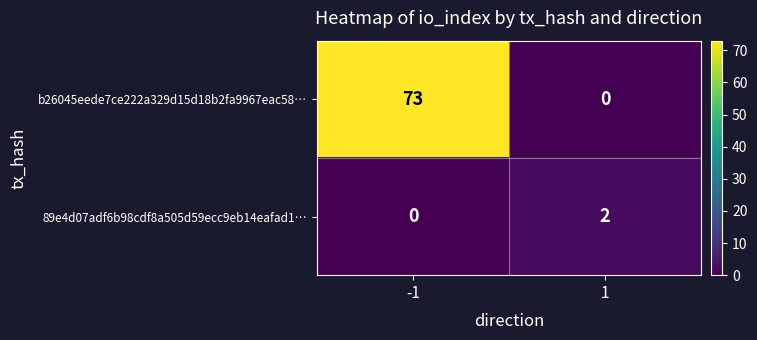

At 1, list the series in order from largest to smallest.

89e4d07adf6b98cdf8a505d59ecc9eb14eafad1…, b26045eede7ce222a329d15d18b2fa9967eac58…